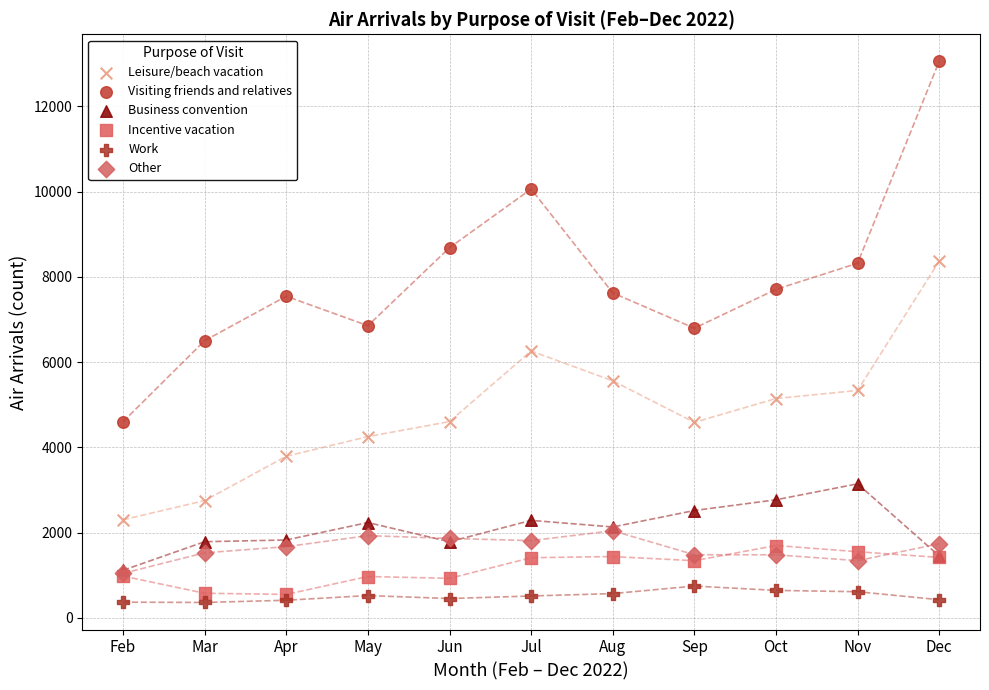

What are all the series names shown in the legend?

Leisure/beach vacation, Visiting friends and relatives, Business convention, Incentive vacation, Work, Other